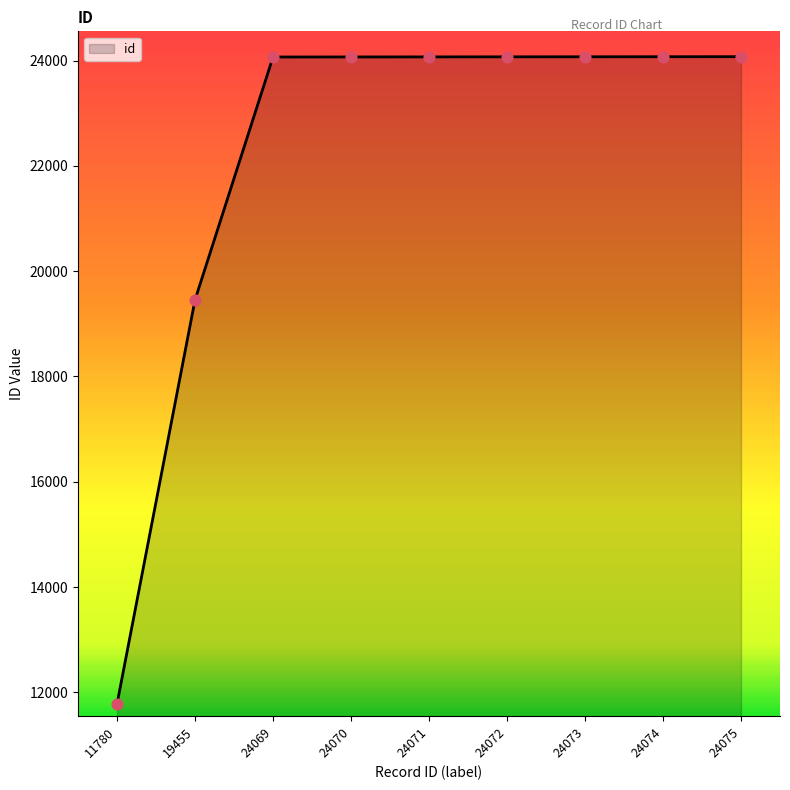

Approximately how many times larger is the value at 11780 compared to 24069?

0.5